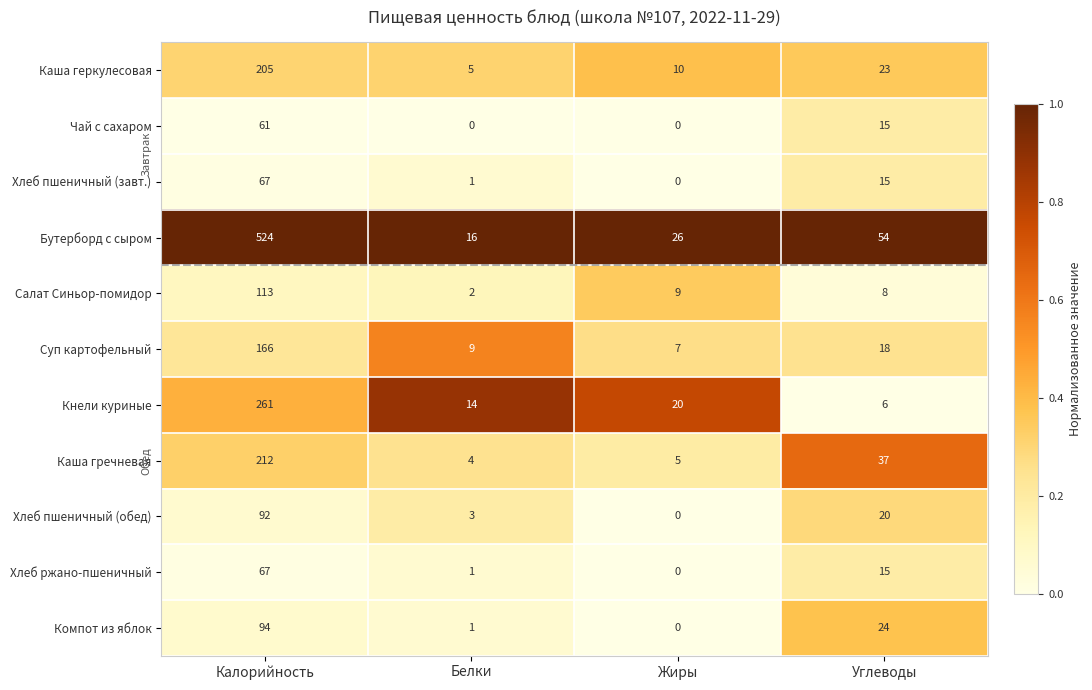

What is the total value across all series at Калорийность?

1862